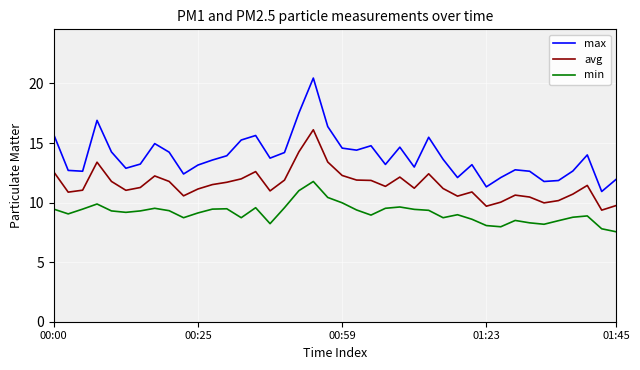

Which series has the largest range (max minus min)?

max